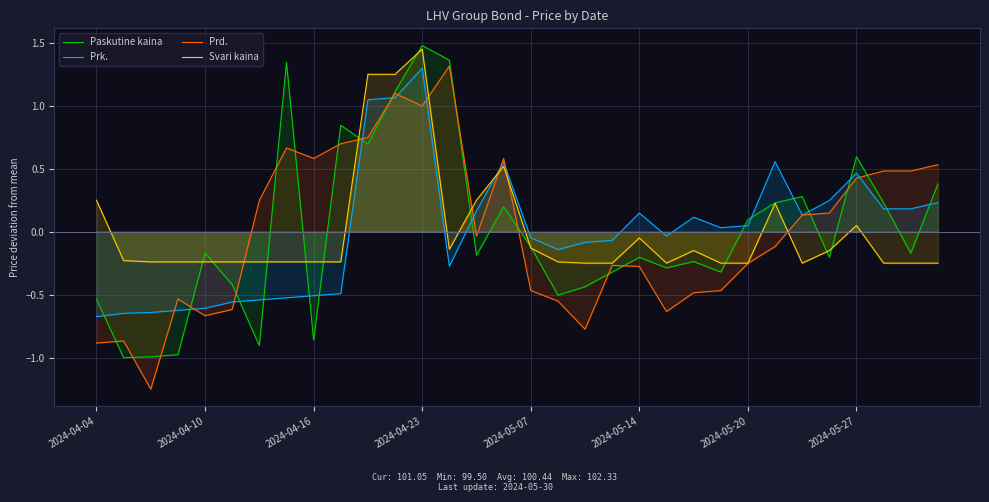

Reading left to right, extract all data points from this chart.

Paskutine kaina: -0.5	-1.0	-1.0	-1.0	-0.2	-0.4	-0.9	1.3	-0.9	0.8	0.7	1.1	1.5	1.4	-0.2	0.2	-0.1	-0.5	-0.4	-0.3	-0.2	-0.3	-0.2	-0.3	0.1	0.2	0.3	-0.2	0.6	0.2	-0.2	0.4
Prk.: -0.7	-0.6	-0.6	-0.6	-0.6	-0.6	-0.5	-0.5	-0.5	-0.5	1.0	1.1	1.3	-0.3	0.2	0.6	-0.0	-0.1	-0.1	-0.1	0.1	-0.0	0.1	0.0	0.0	0.6	0.1	0.2	0.5	0.2	0.2	0.2
Prd.: -0.9	-0.9	-1.3	-0.5	-0.7	-0.6	0.2	0.7	0.6	0.7	0.7	1.1	1.0	1.3	-0.0	0.6	-0.5	-0.6	-0.8	-0.3	-0.3	-0.6	-0.5	-0.5	-0.3	-0.1	0.1	0.1	0.4	0.5	0.5	0.5
Svari kaina: 0.3	-0.2	-0.2	-0.2	-0.2	-0.2	-0.2	-0.2	-0.2	-0.2	1.3	1.3	1.5	-0.1	0.3	0.5	-0.1	-0.2	-0.2	-0.2	-0.0	-0.2	-0.1	-0.2	-0.2	0.2	-0.2	-0.1	0.1	-0.2	-0.2	-0.2